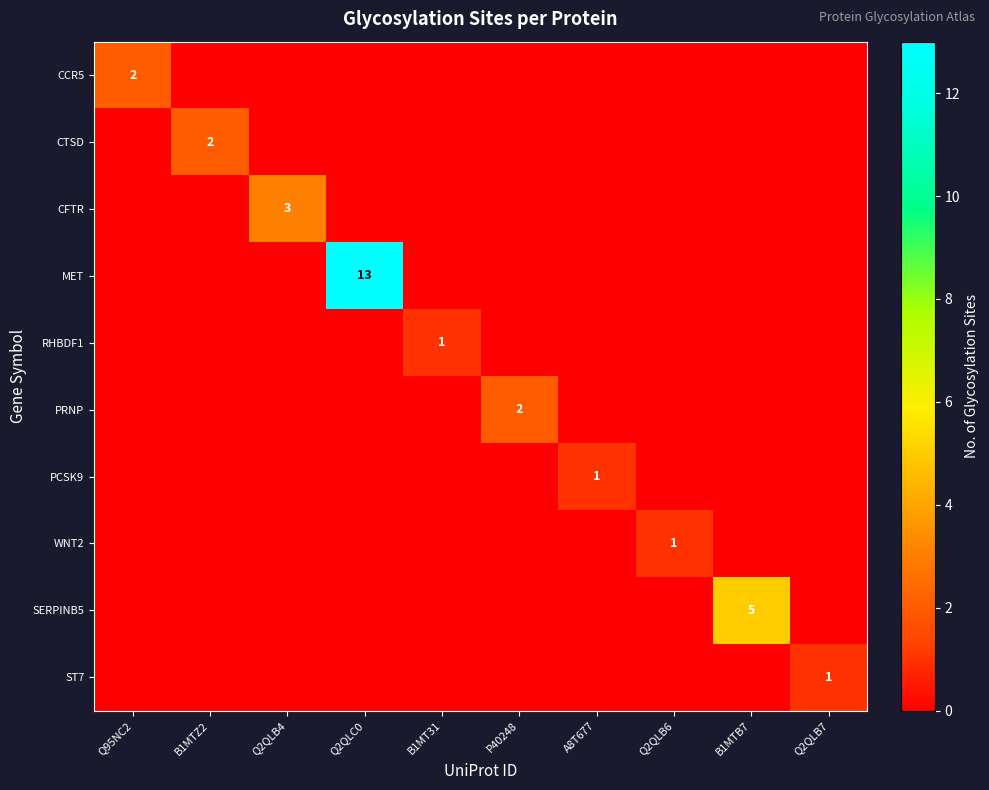

The RHBDF1 series shows 1 at B1MT31. True or false?

True